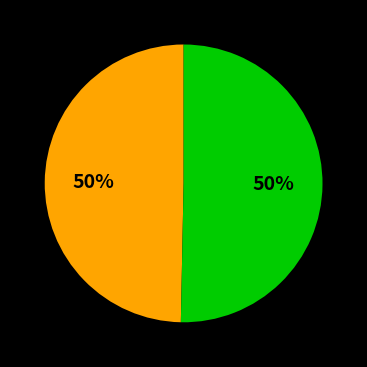

To the nearest percent, what is the average slice percentage?

50%